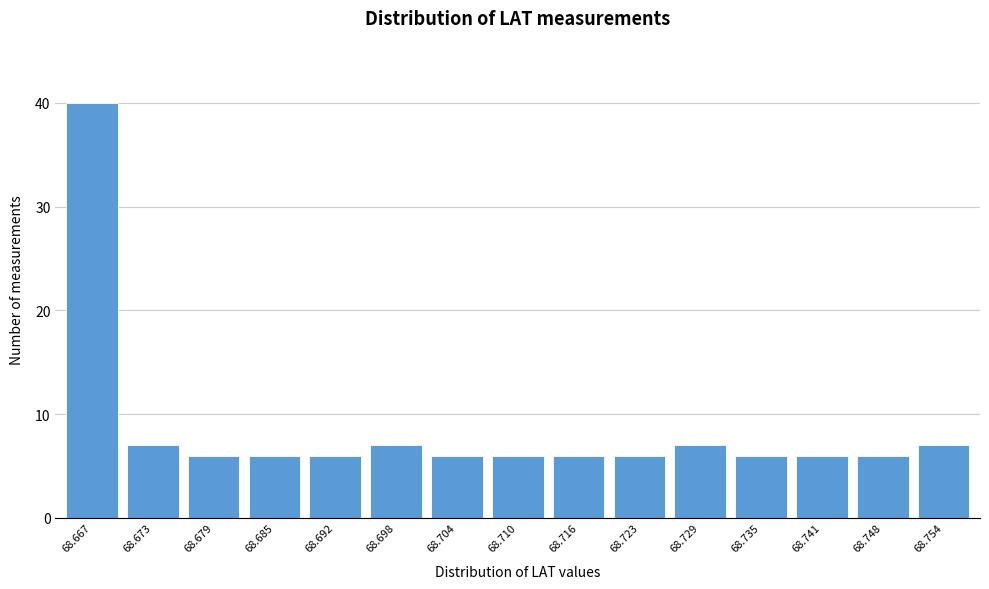

Reading left to right, transcribe all the data shown in this chart.

68.667=40	68.673=7	68.679=6	68.685=6	68.692=6	68.698=7	68.704=6	68.710=6	68.716=6	68.723=6	68.729=7	68.735=6	68.741=6	68.748=6	68.754=7